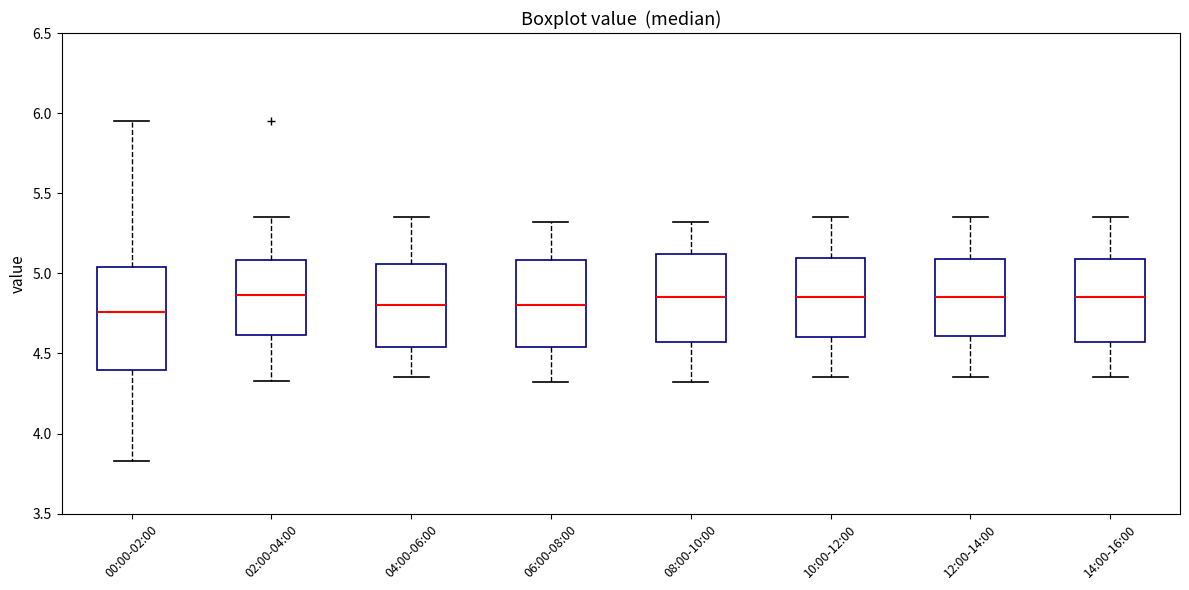

Where does the lower whisker of the box for 02:00-04:00 end on the y-axis? The values are not printed on the chart, so give them approximately, as read against the axis.

4.35